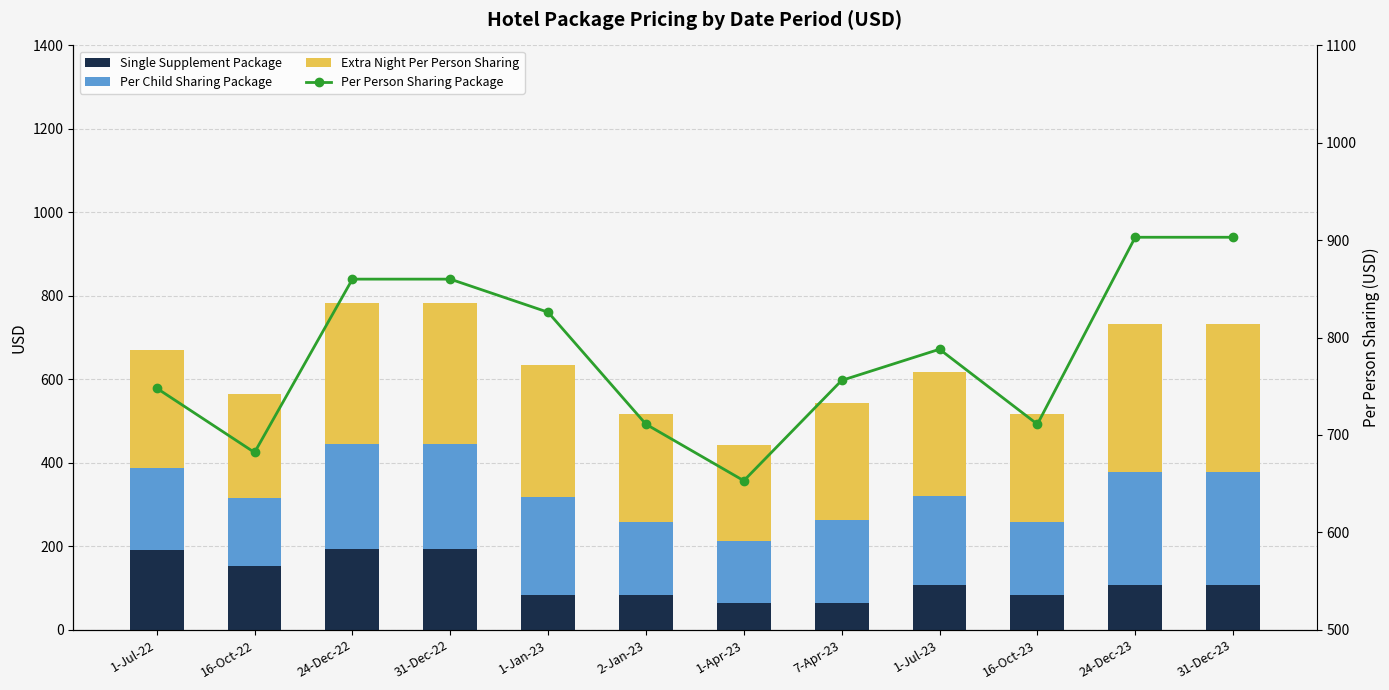

Which has a higher value, 16-Oct-23 or 7-Apr-23?

16-Oct-23